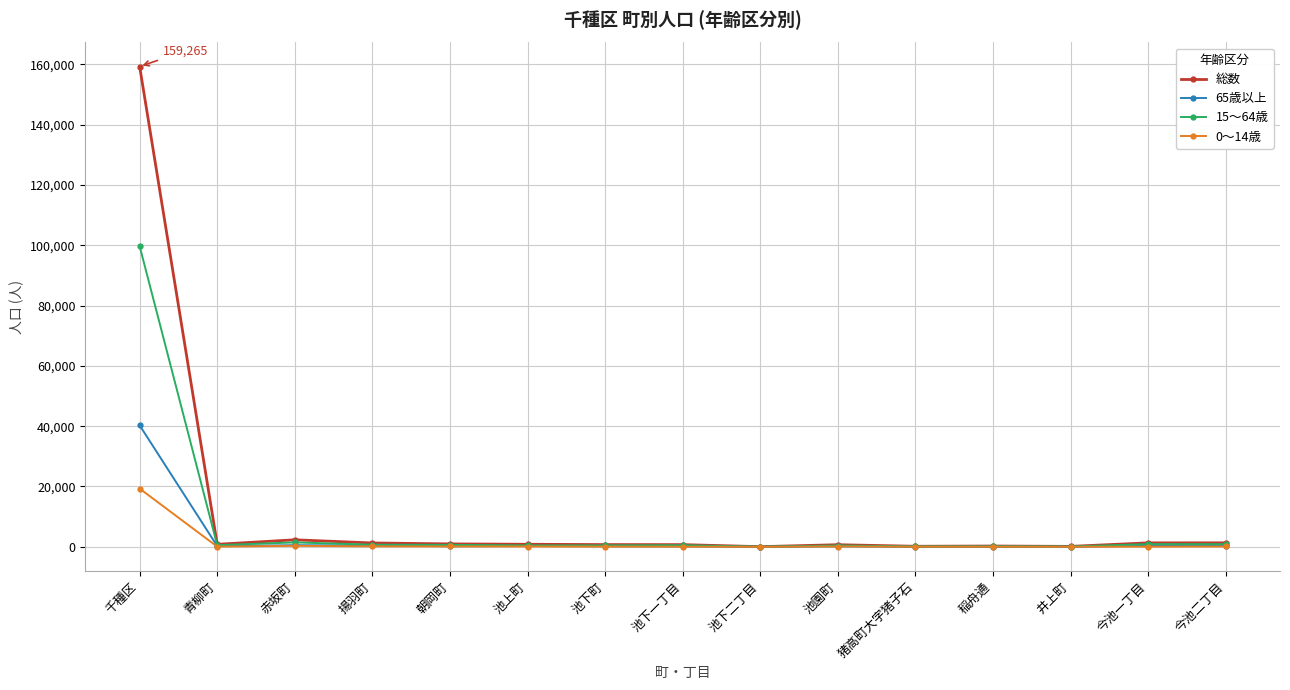

What is the average value of the 総数 series?

11392